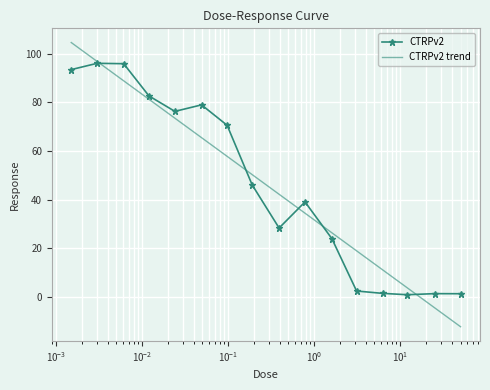

What is the maximum value for CTRPv2?

96.1